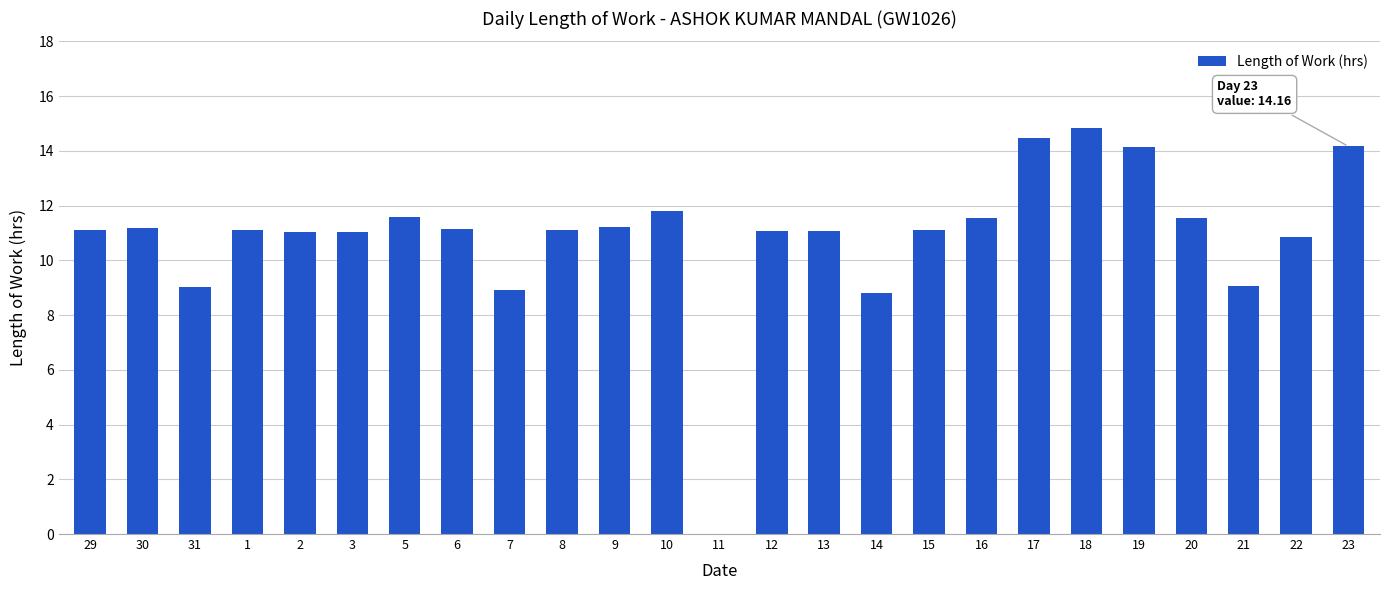

Which has a higher value, 16 or 1?

16